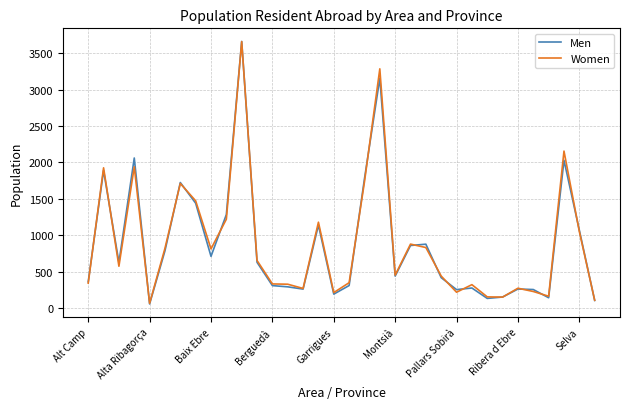

What is the maximum value for Men?

3661